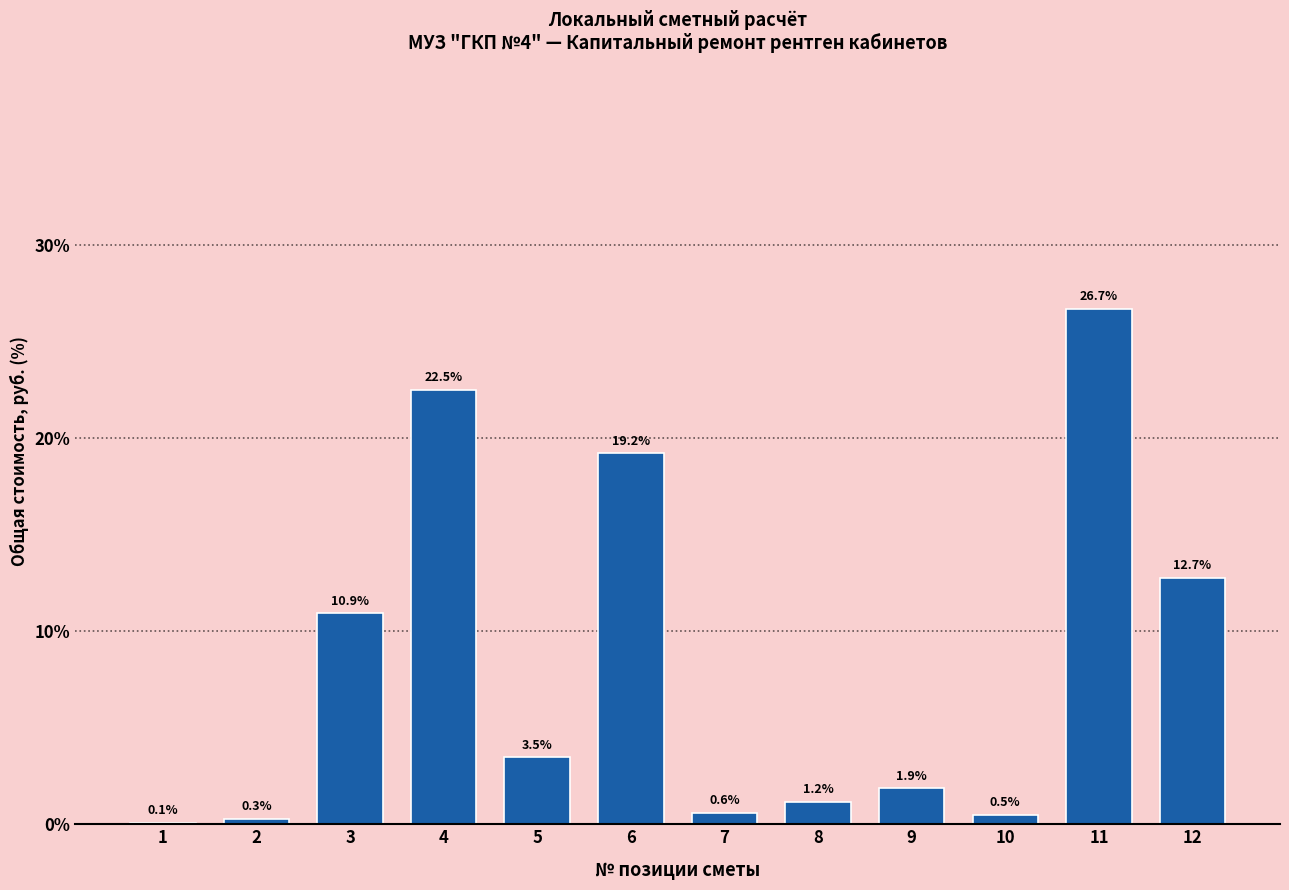

Reading right to left, transcribe all the data shown in this chart.

12=12.7	11=26.7	10=0.5	9=1.9	8=1.2	7=0.6	6=19.2	5=3.5	4=22.5	3=10.9	2=0.3	1=0.1